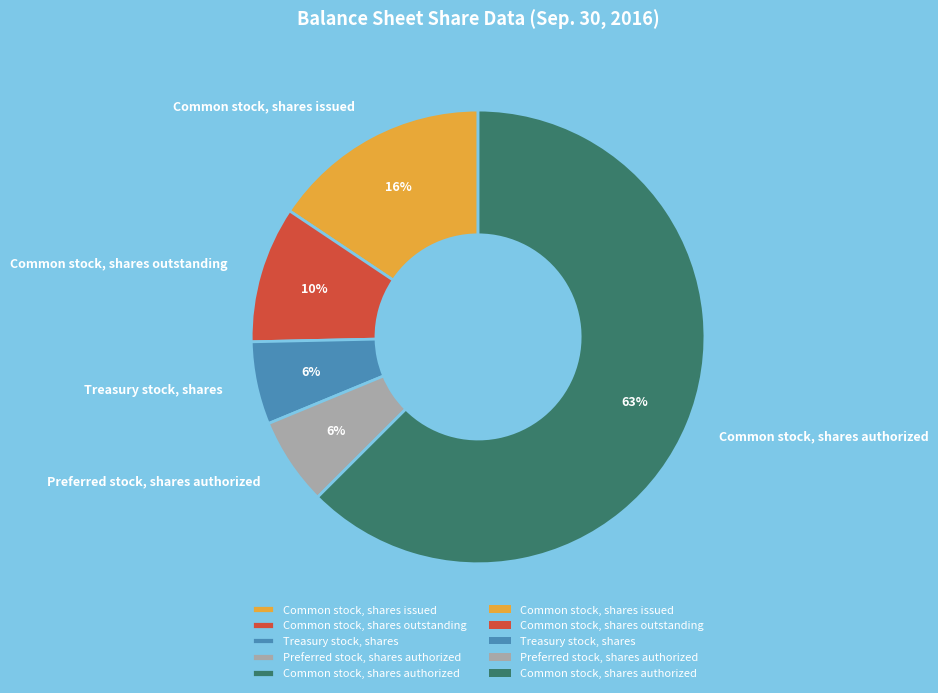

What is the largest slice in the pie chart?

Common stock, shares authorized